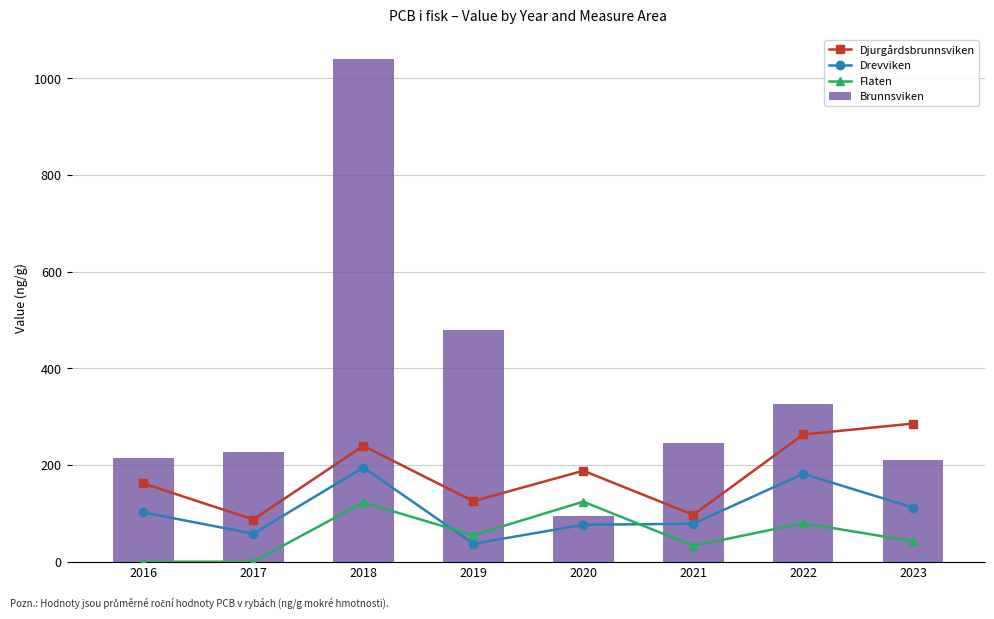

What is the difference between the Flaten values at 2023 and 2020?

82.0